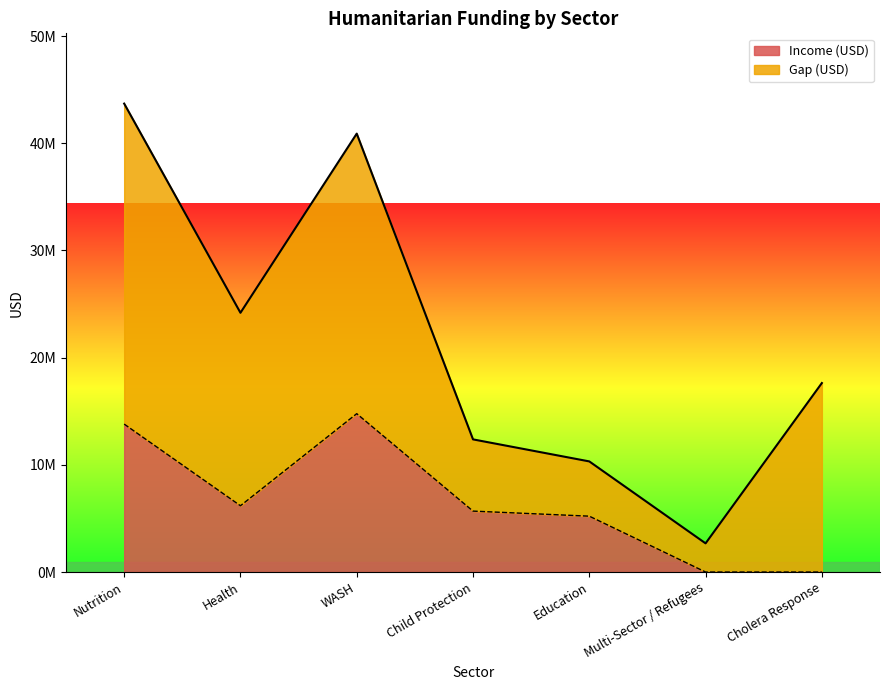

Count the number of values greater than 5683211.

3